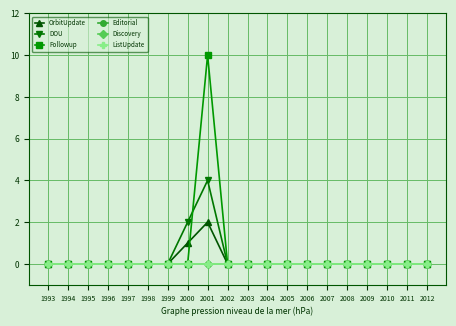

List the series in order of their peak value, highest first.

Followup, DOU, OrbitUpdate, Editorial, Discovery, ListUpdate